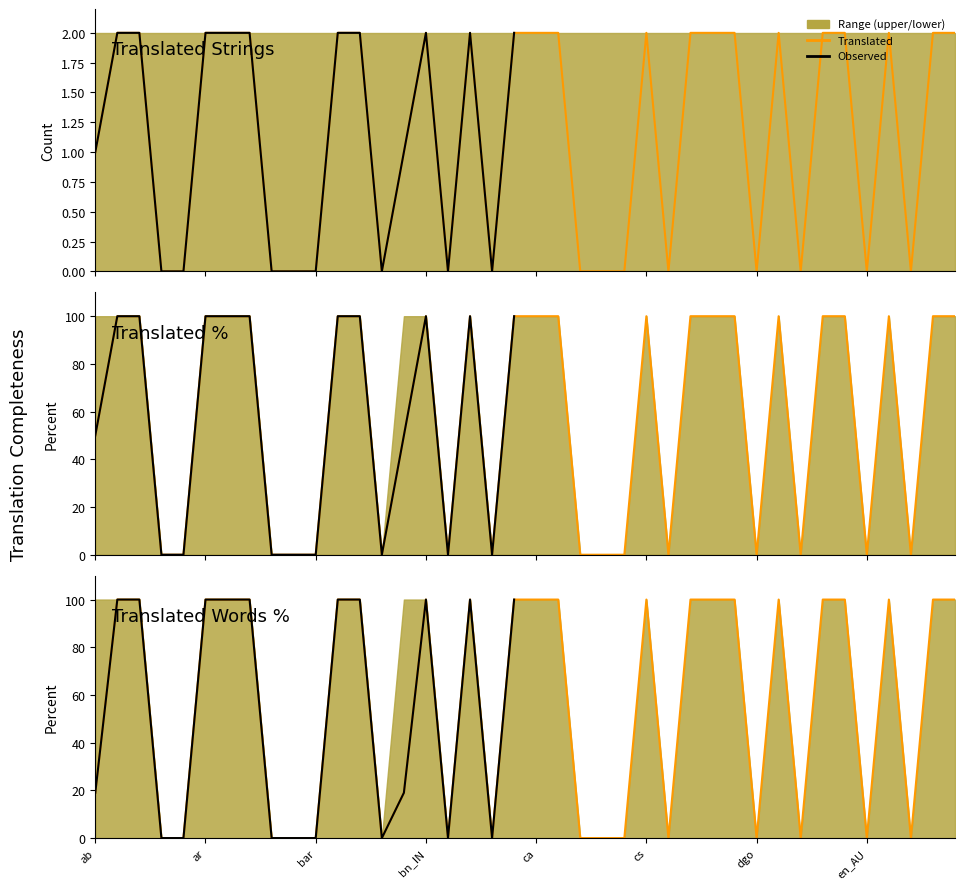

What is the label of the 37th point from the left?

en_GB